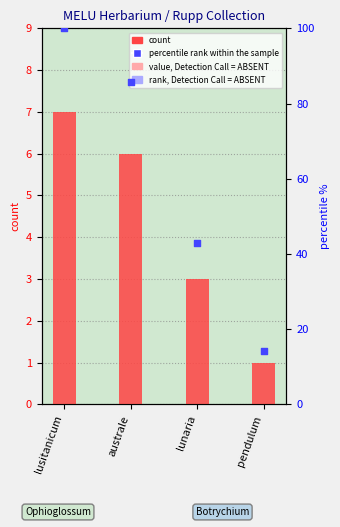

Which series has the largest total across all categories?

percentile rank within the sample